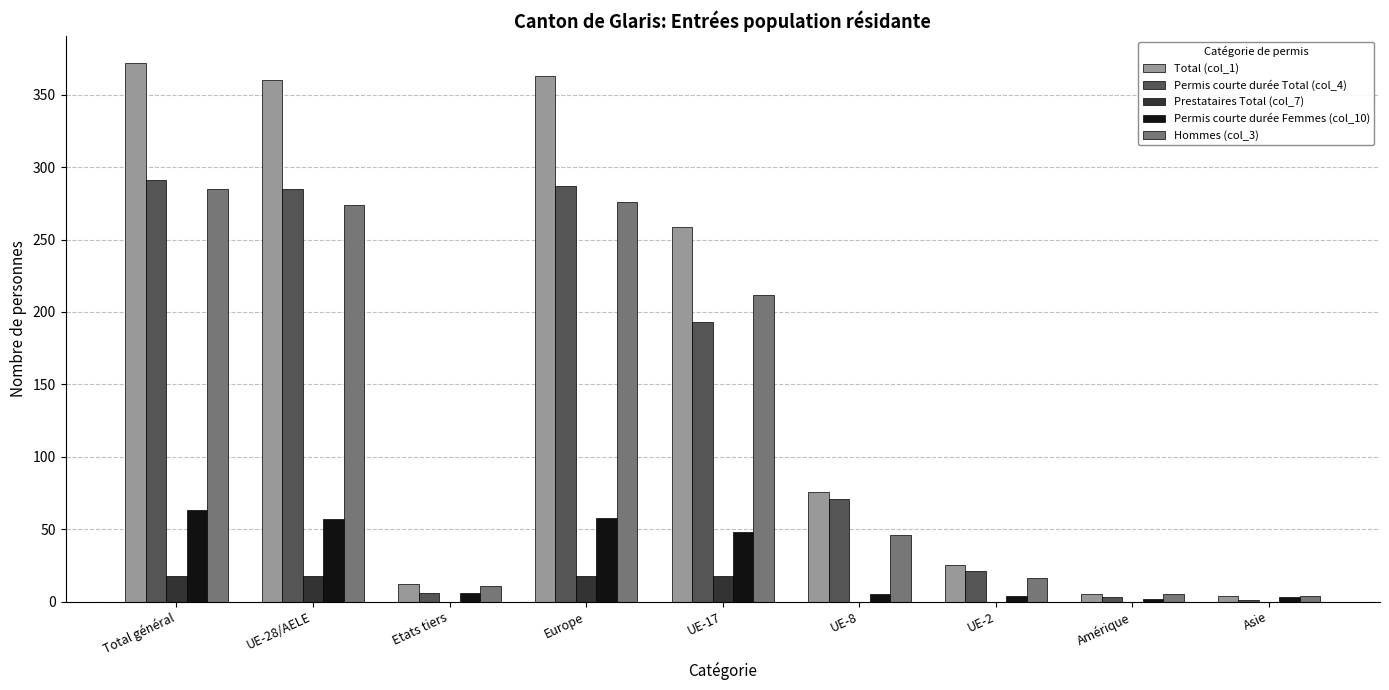

Is the value of Permis courte durée Femmes (col_10) at UE-17 greater than the value of Permis courte durée Total (col_4) at Amérique?

Yes